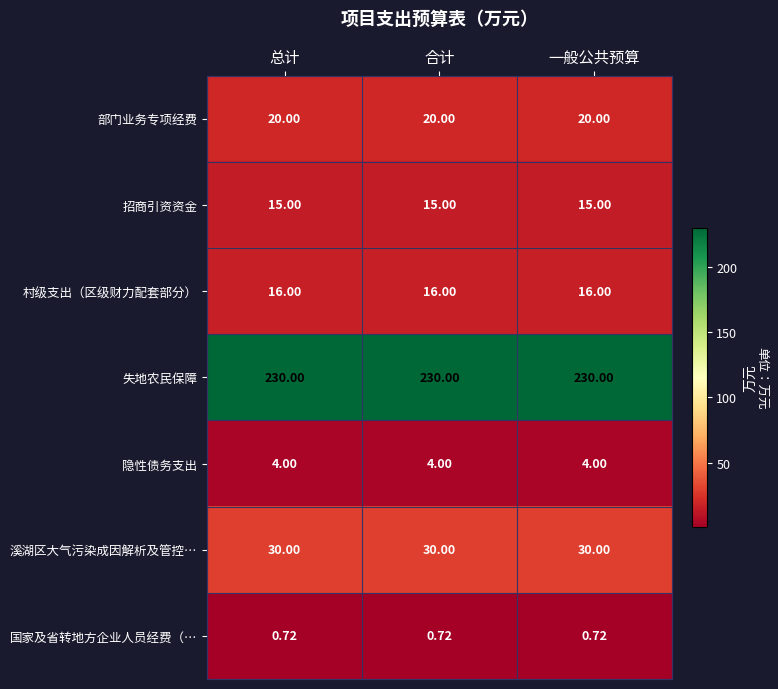

Which series has the largest total across all categories?

失地农民保障